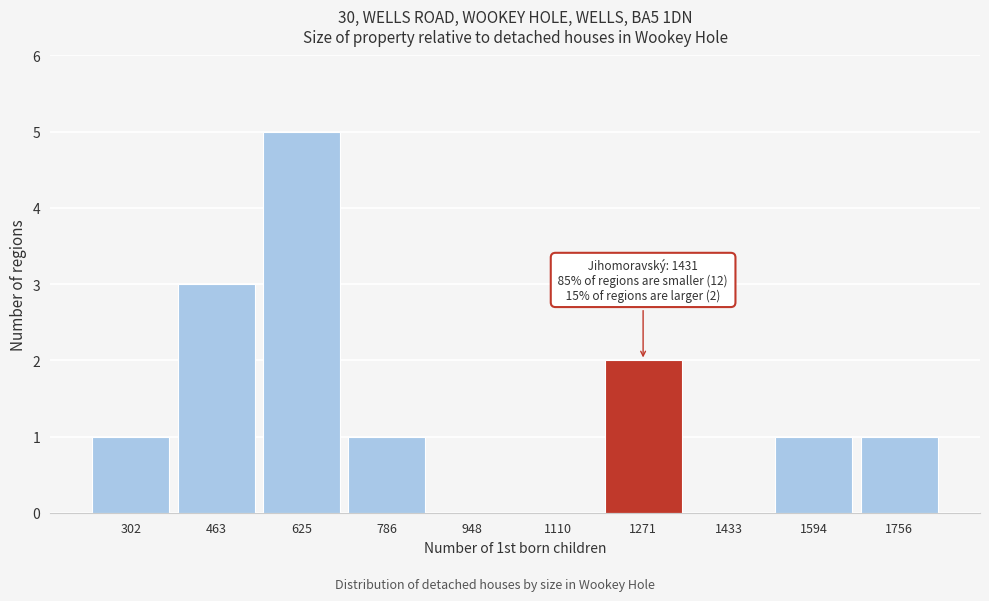

Reading left to right, extract all data points from this chart.

302=1	463=3	625=5	786=1	948=0	1110=0	1271=2	1433=0	1594=1	1756=1